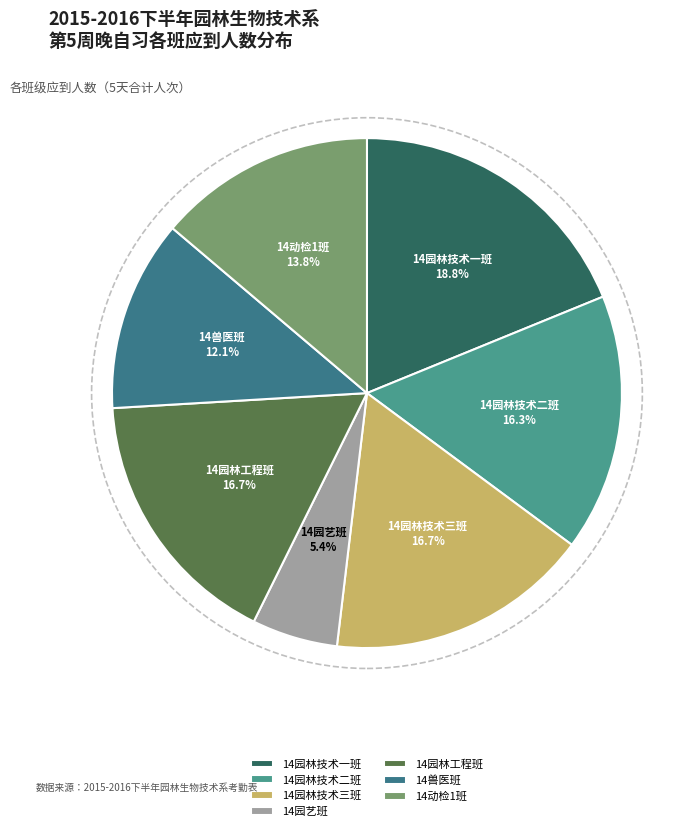

Approximately how many times larger is the value at 14园林工程班 compared to 14园艺班?

3.1